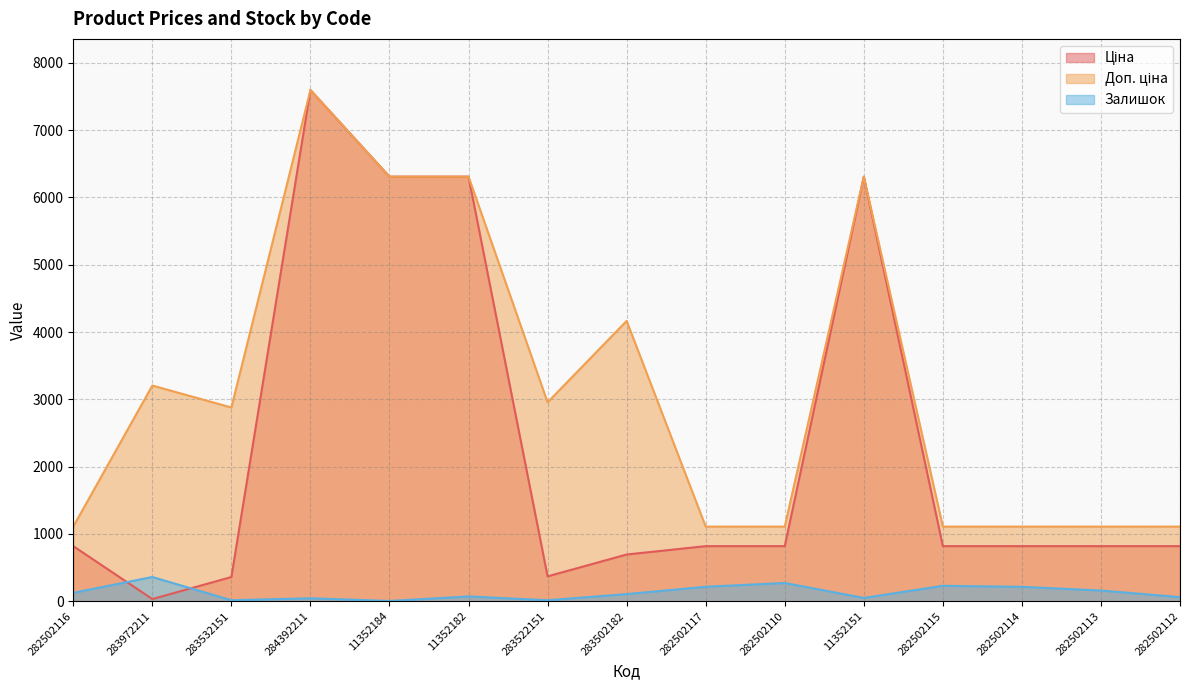

In Ціна, how many points are higher than both neighbors (excluding endpoints)?

2